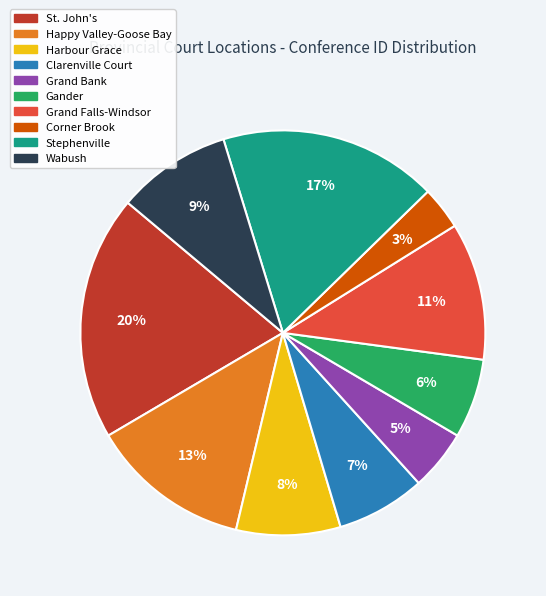

To the nearest percent, what percentage of the pie is Gander?

6%